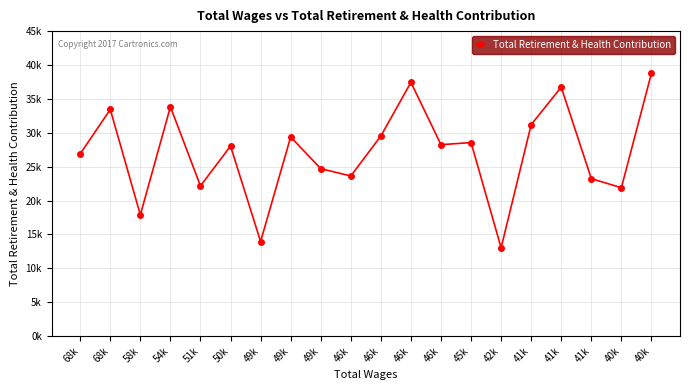

What is the ratio of the value at 40k to the value at 54k?

1.1